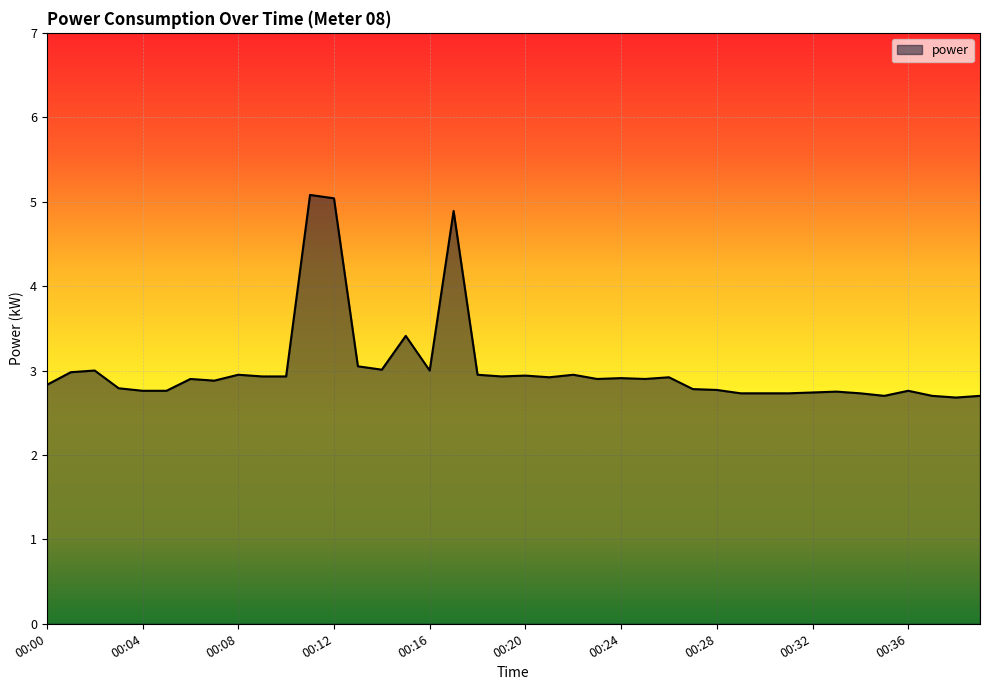

Count the number of data series in this chart.

1